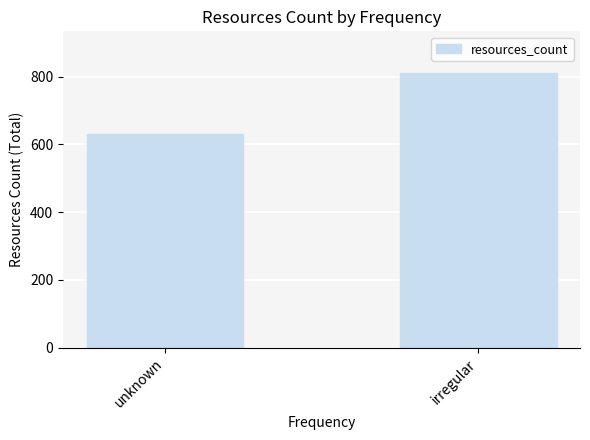

What is the sum of all values?

1444